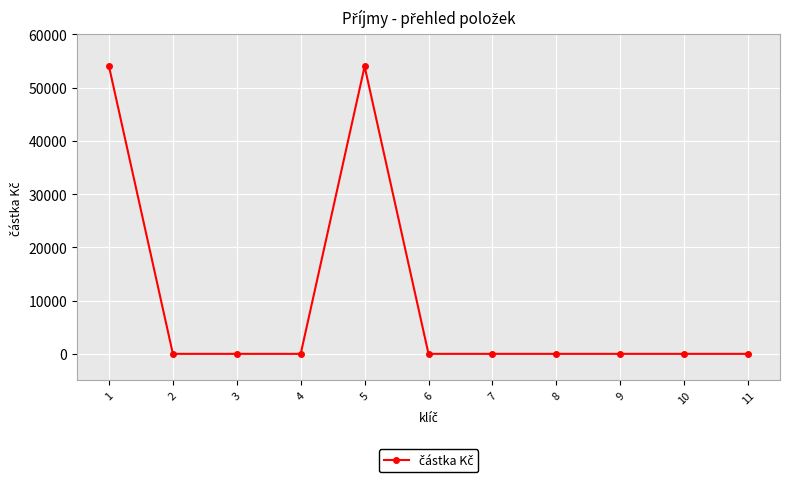

Reading right to left, transcribe all the data shown in this chart.

11=0	10=0	9=0	8=0	7=0	6=0	5=54000	4=0	3=0	2=0	1=54000